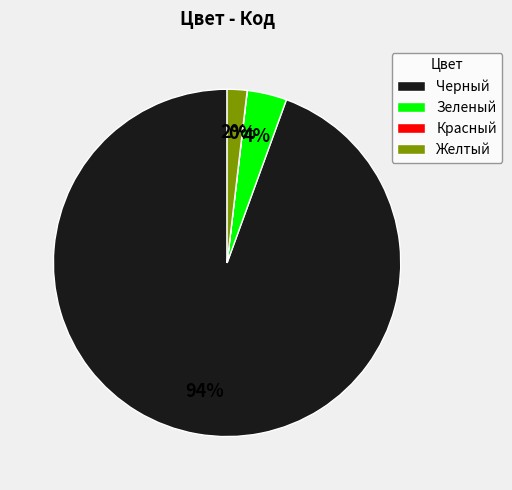

Which category accounts for the majority?

Черный